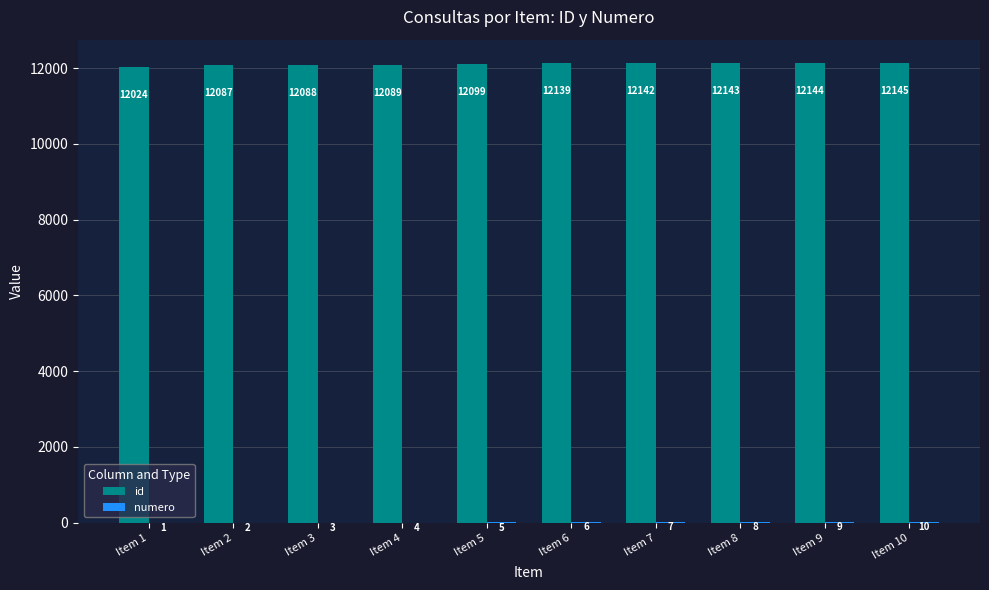

What is the spread (max minus min) of values at Item 6?

12133